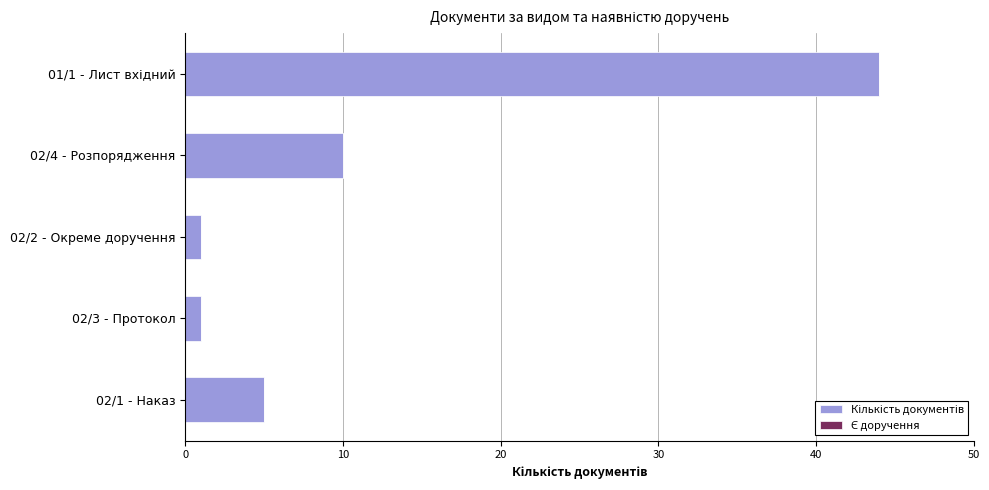

What is the difference between the maximum and minimum values?

43